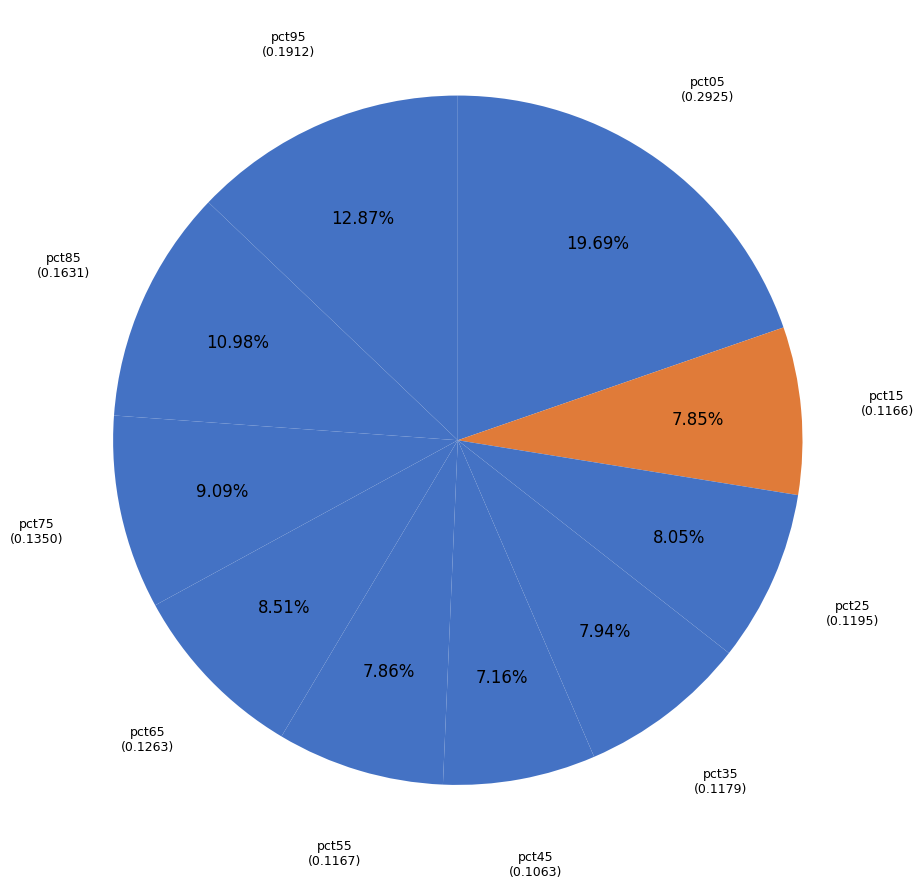

How many segments does this pie chart have?

10